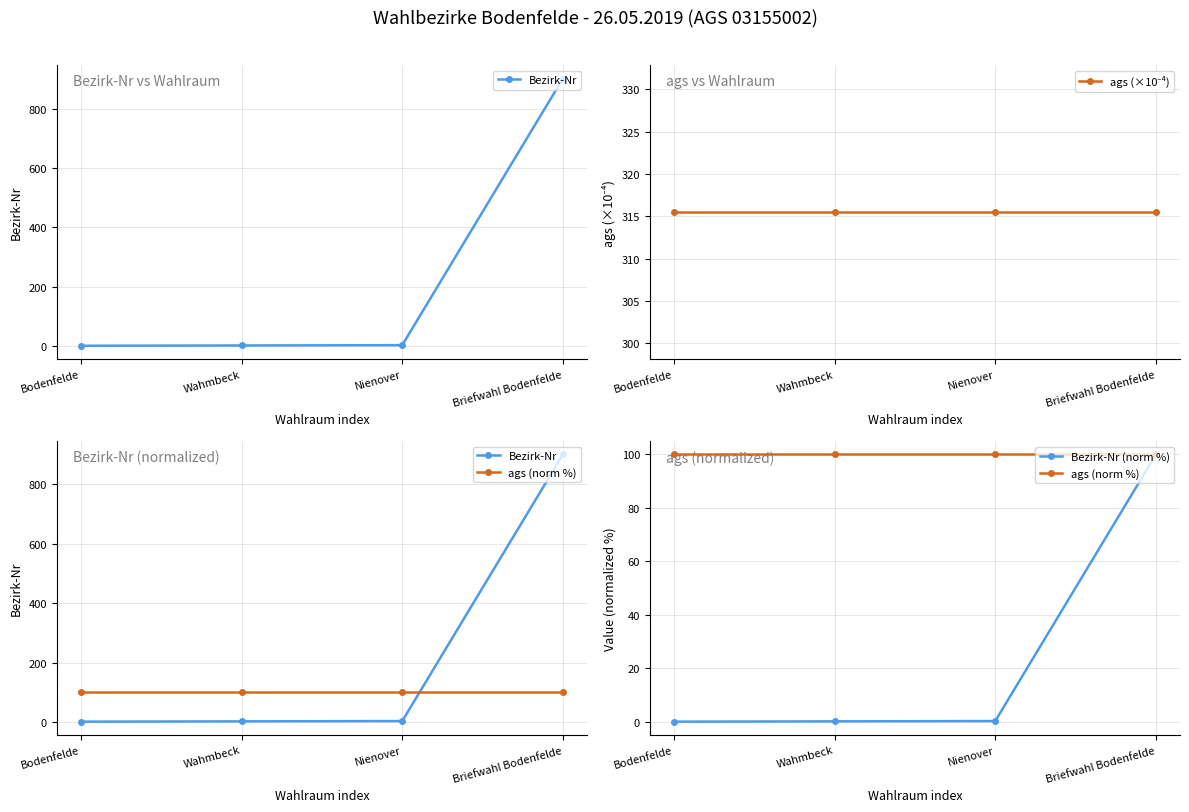

Which series has the widest spread of values?

Bezirk-Nr